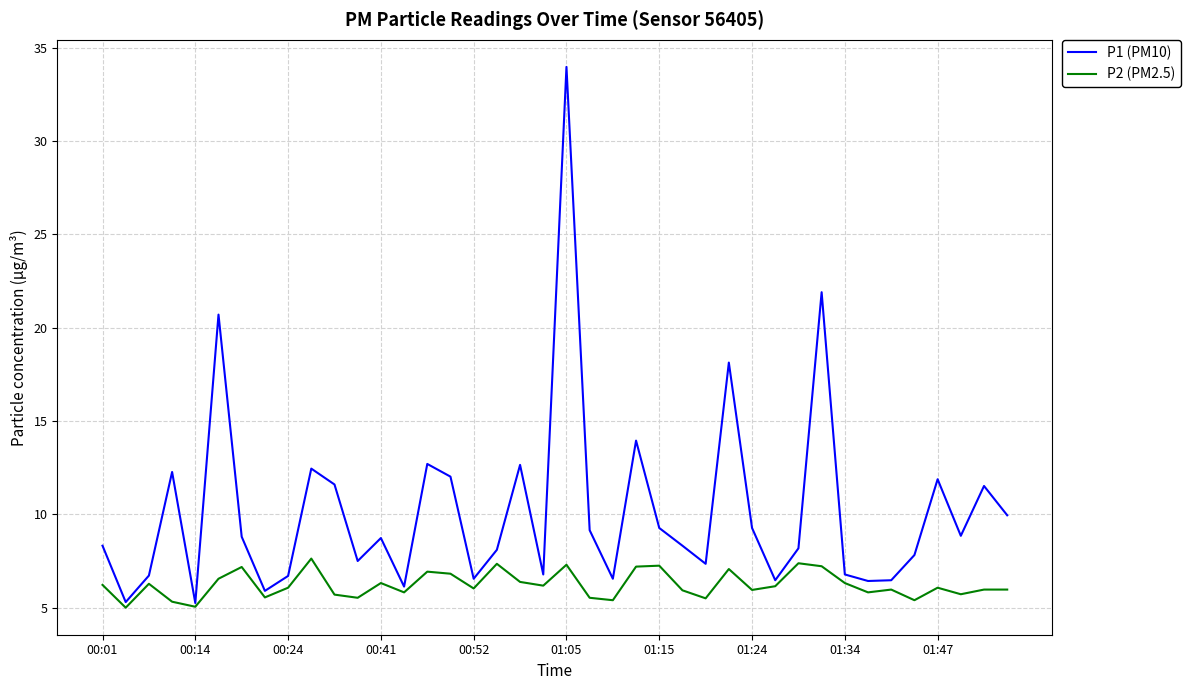

What is the minimum value shown in the chart?

5.0